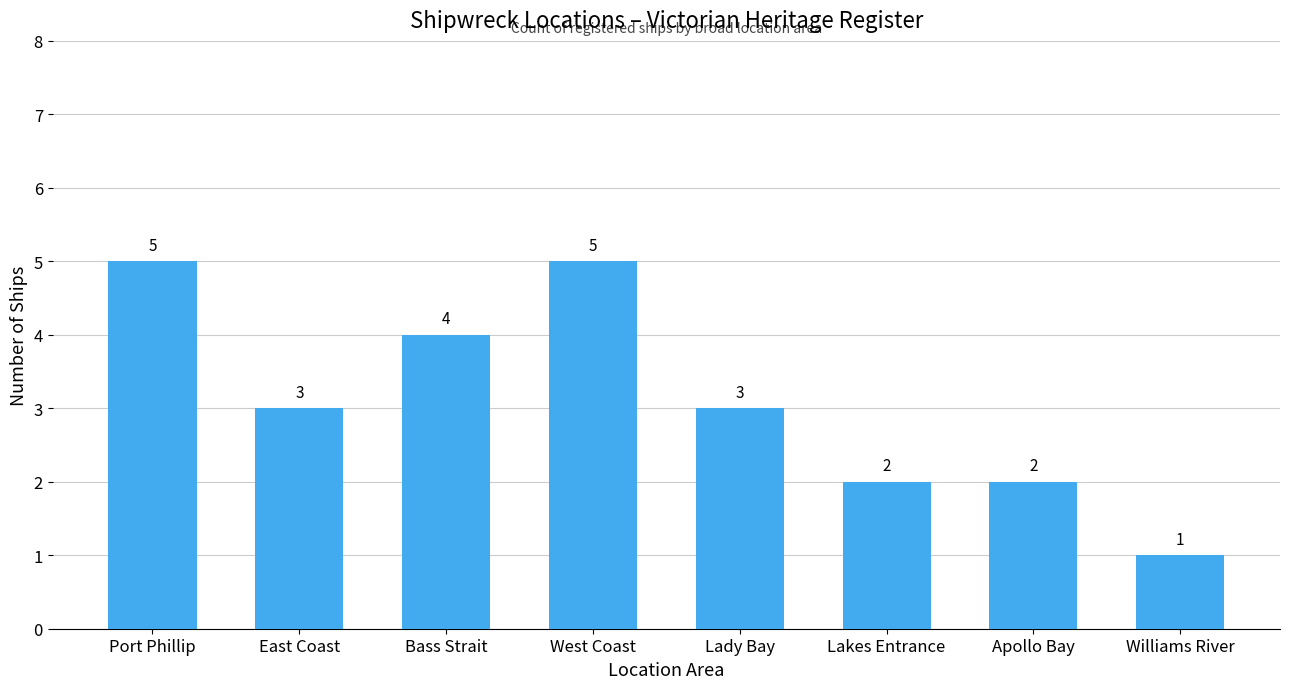

The chart shows a value of 3 at Lakes Entrance. True or false?

False